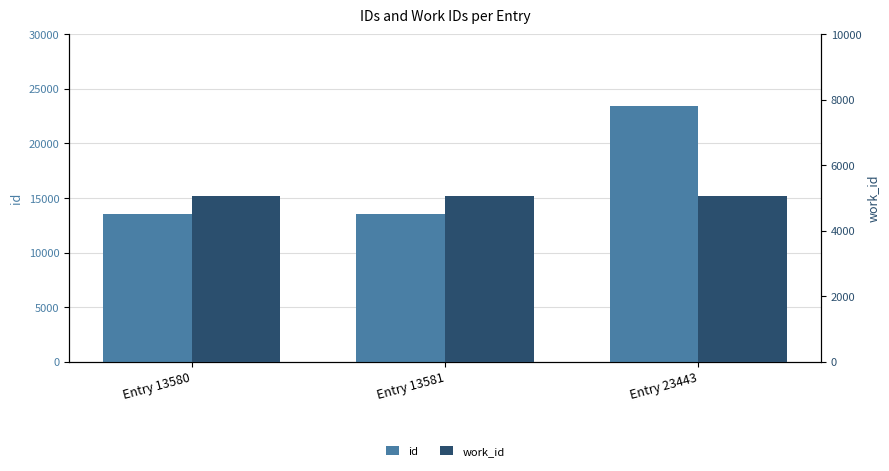

Which label corresponds to the smallest value in the chart?

Entry 13580